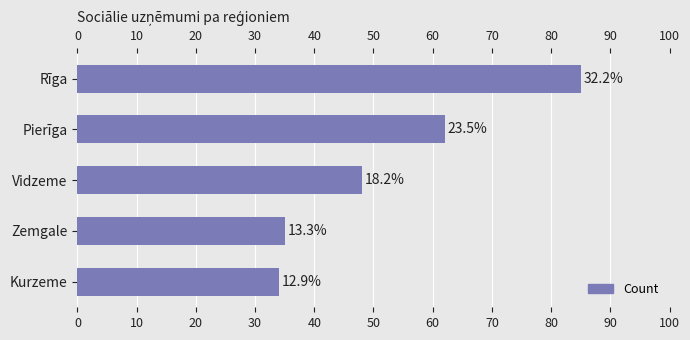

Are the bars horizontal?

Yes